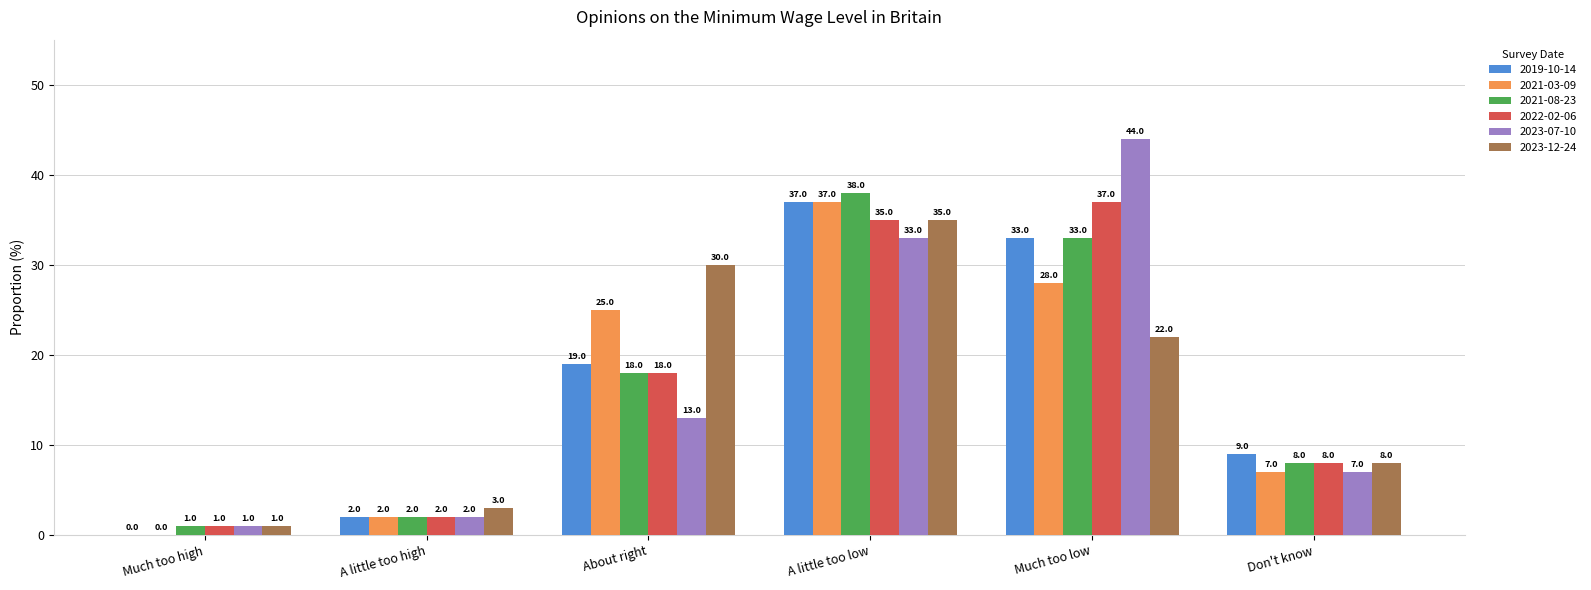

Where is 2021-03-09 nearest to the value 18?

About right